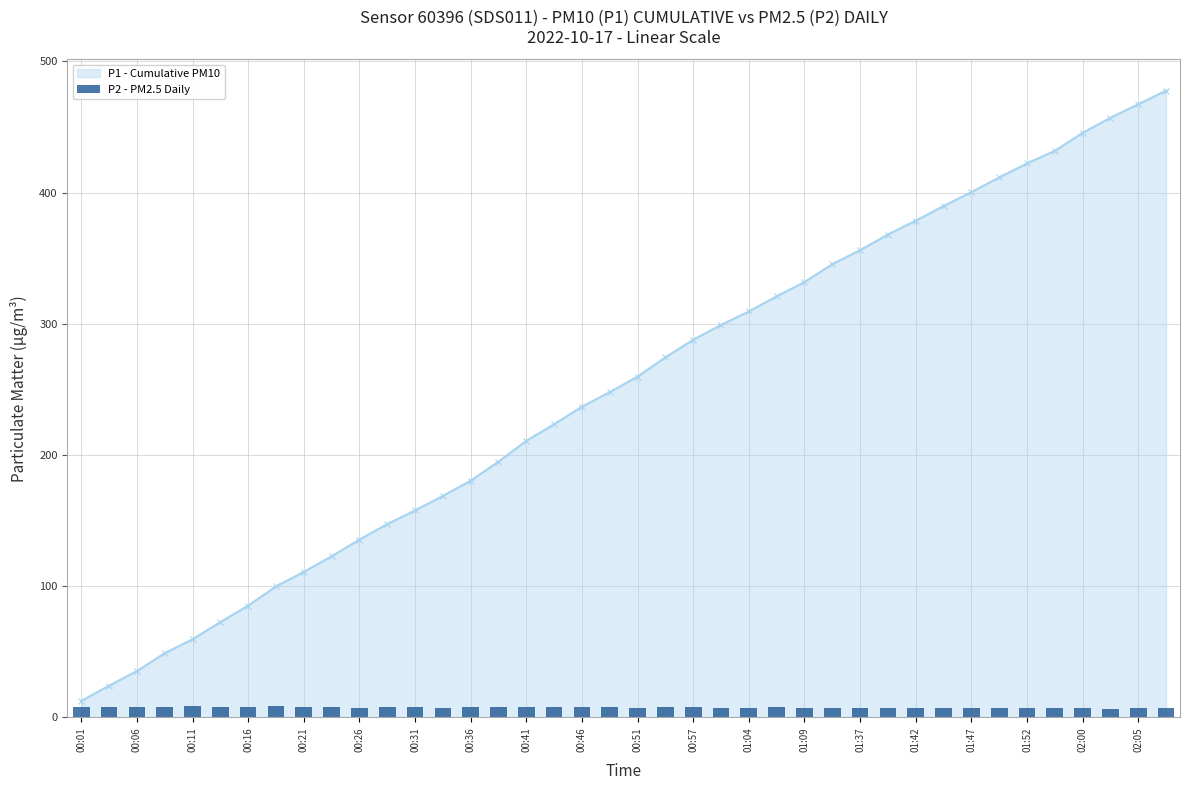

How many data points in P1 - Cumulative PM10 are less than 259?

20